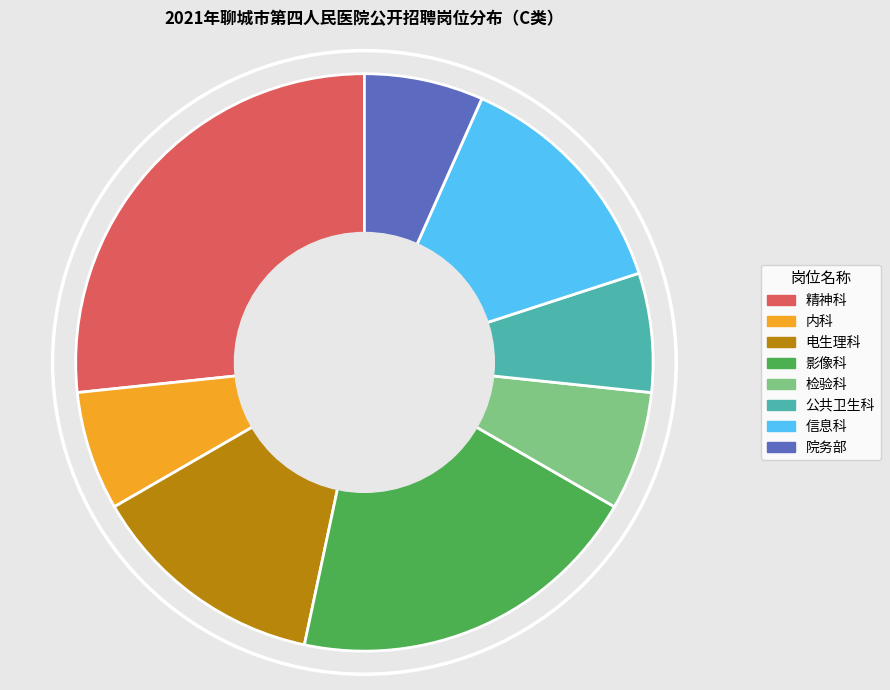

Combined, do 院务部 and 电生理科 account for over 50%?

No